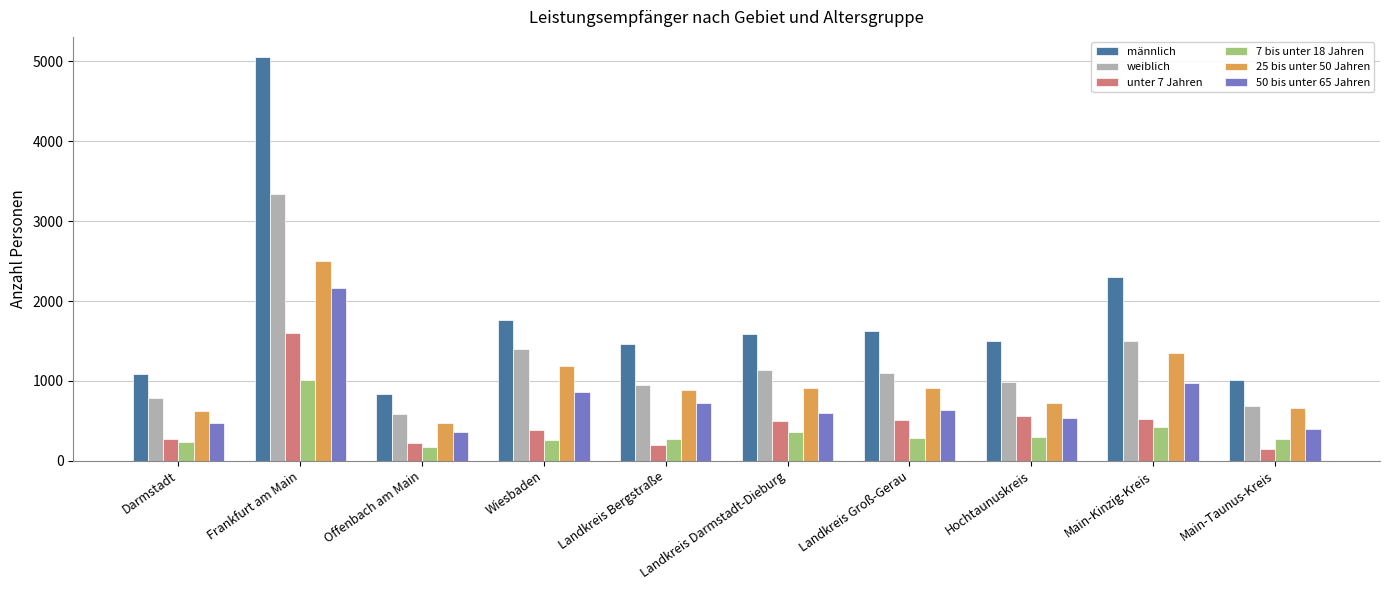

What position from the left is Frankfurt am Main?

2